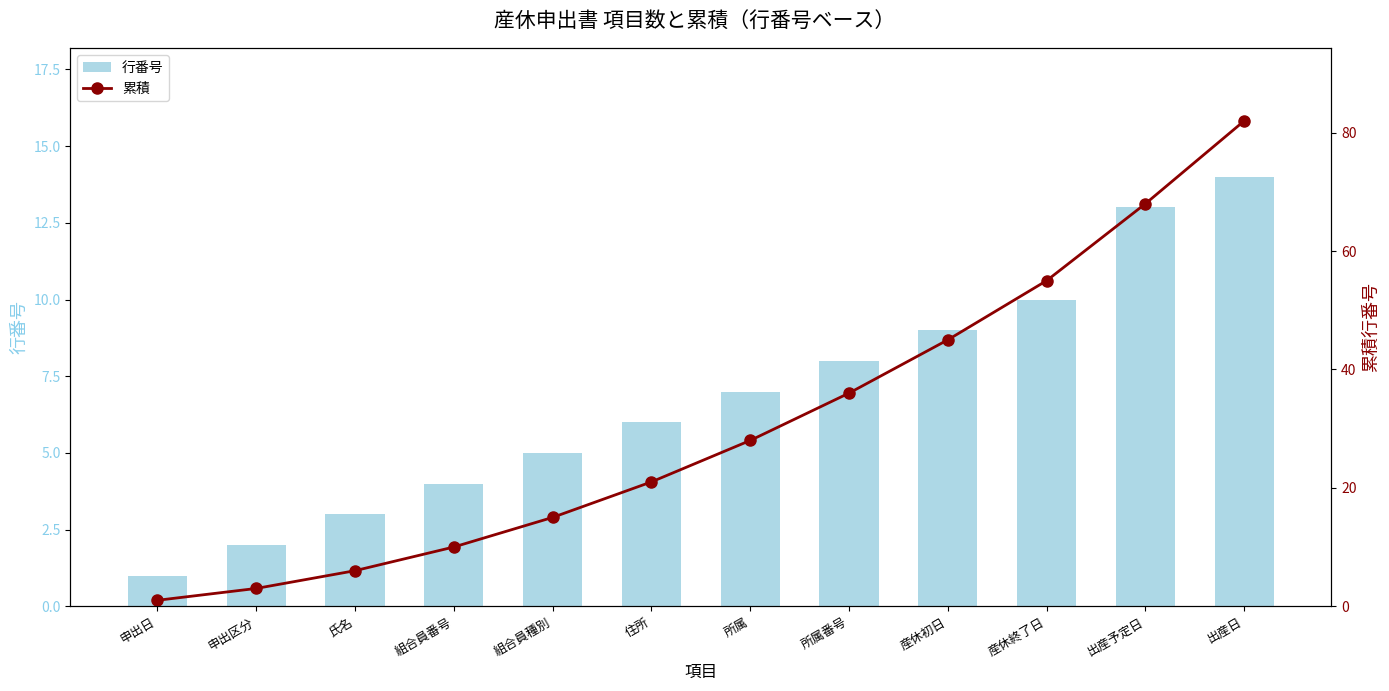

Is it true that 累積 equals 15 at 組合員種別?

True